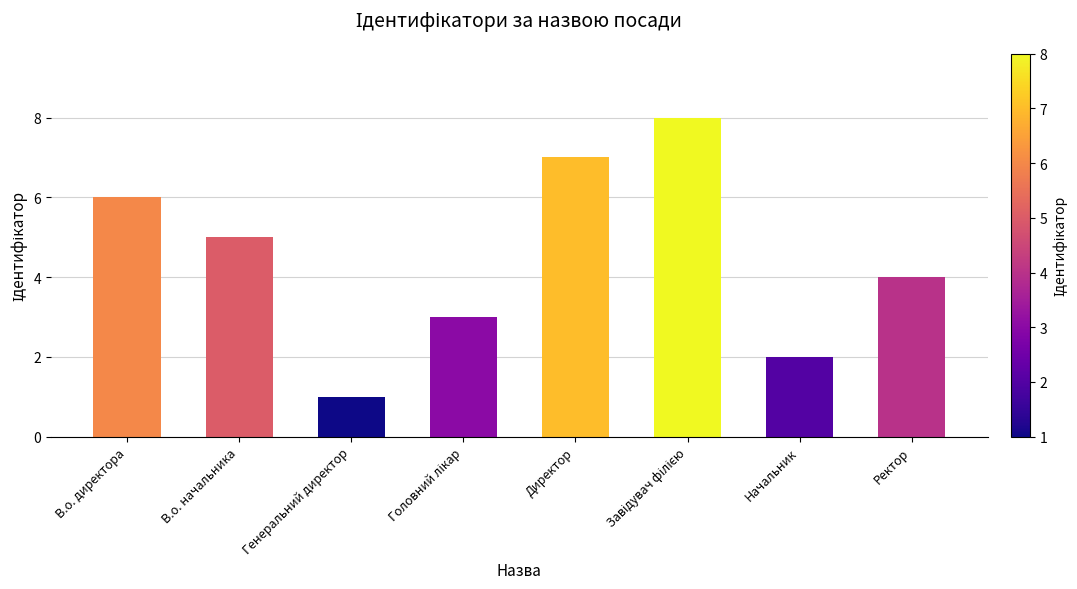

True or false: the data shows 10 at В.о. директора.

False